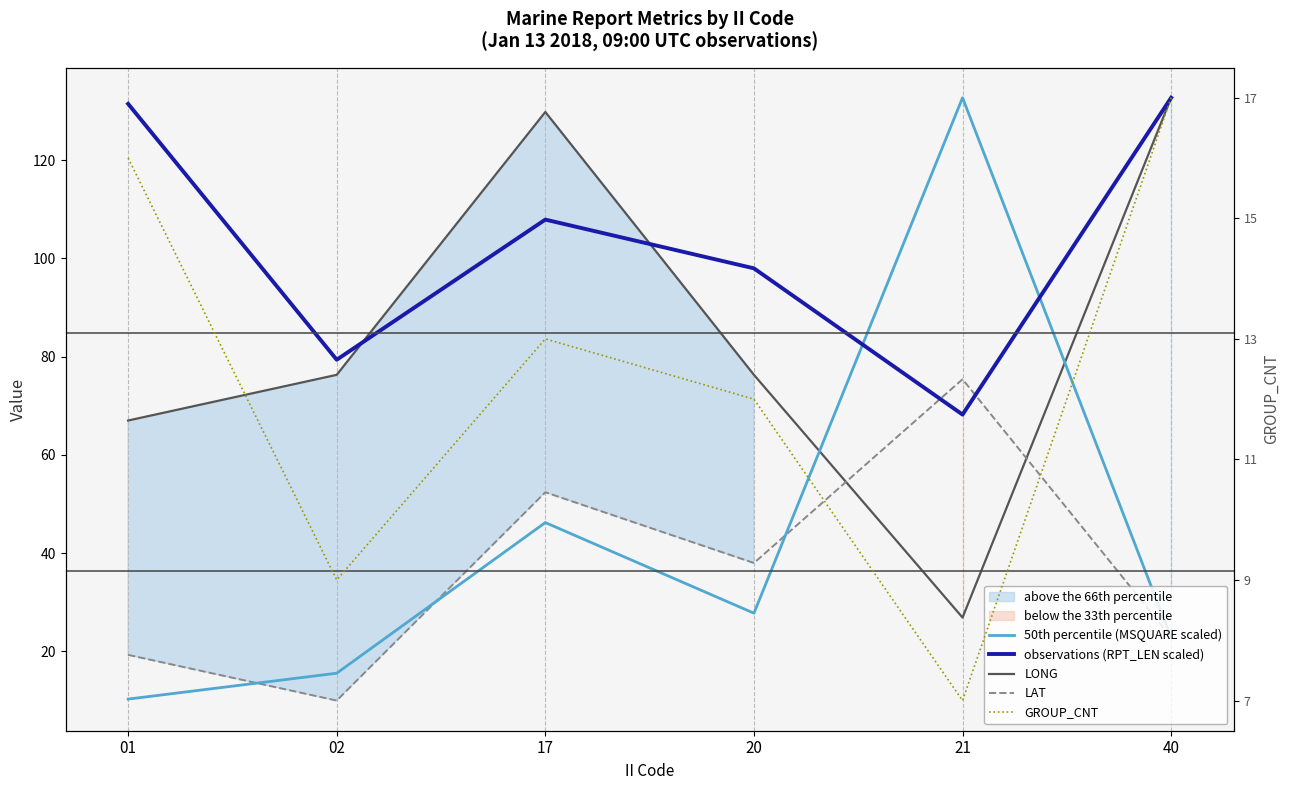

At which category does the chart reach its peak across all series?

21